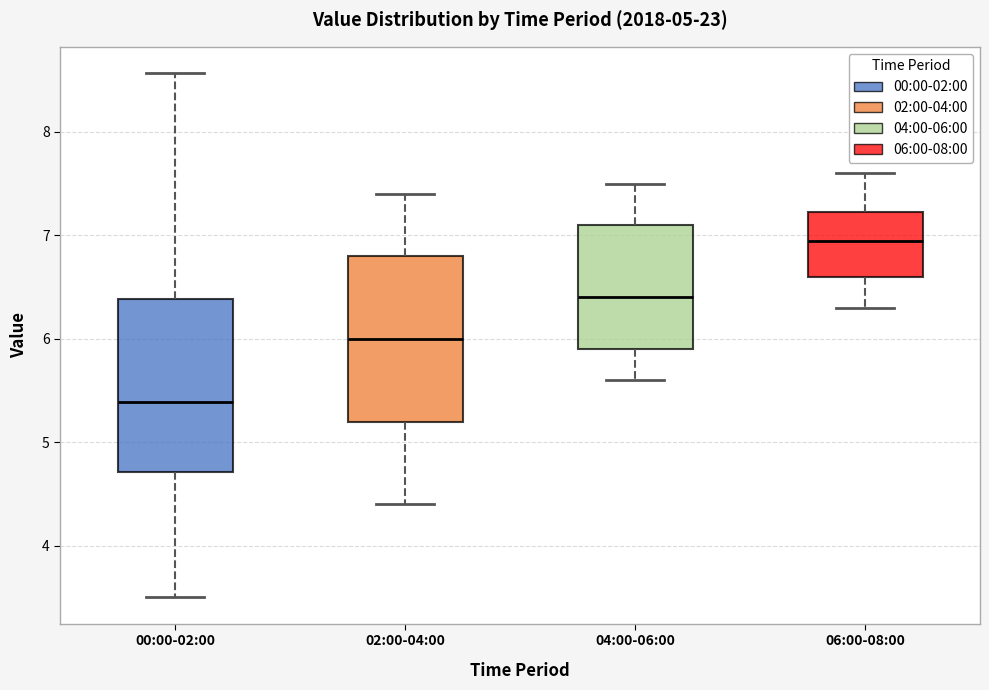

Which box has the lowest median line?

00:00-02:00